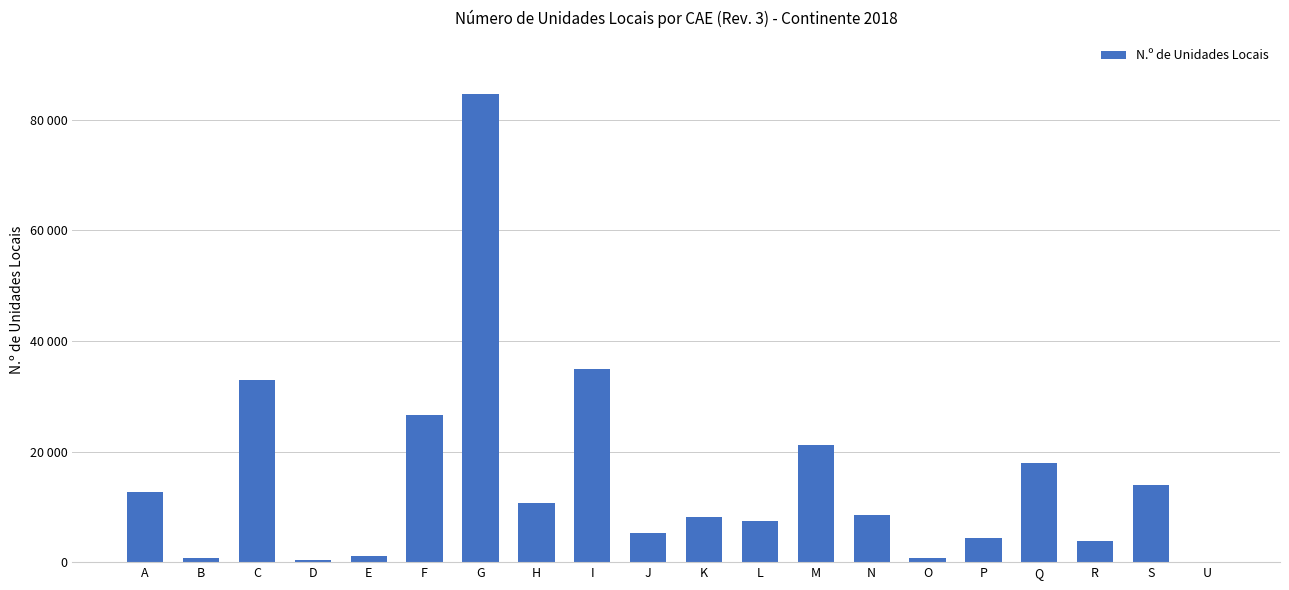

What is the difference between the maximum and second lowest values?

84224